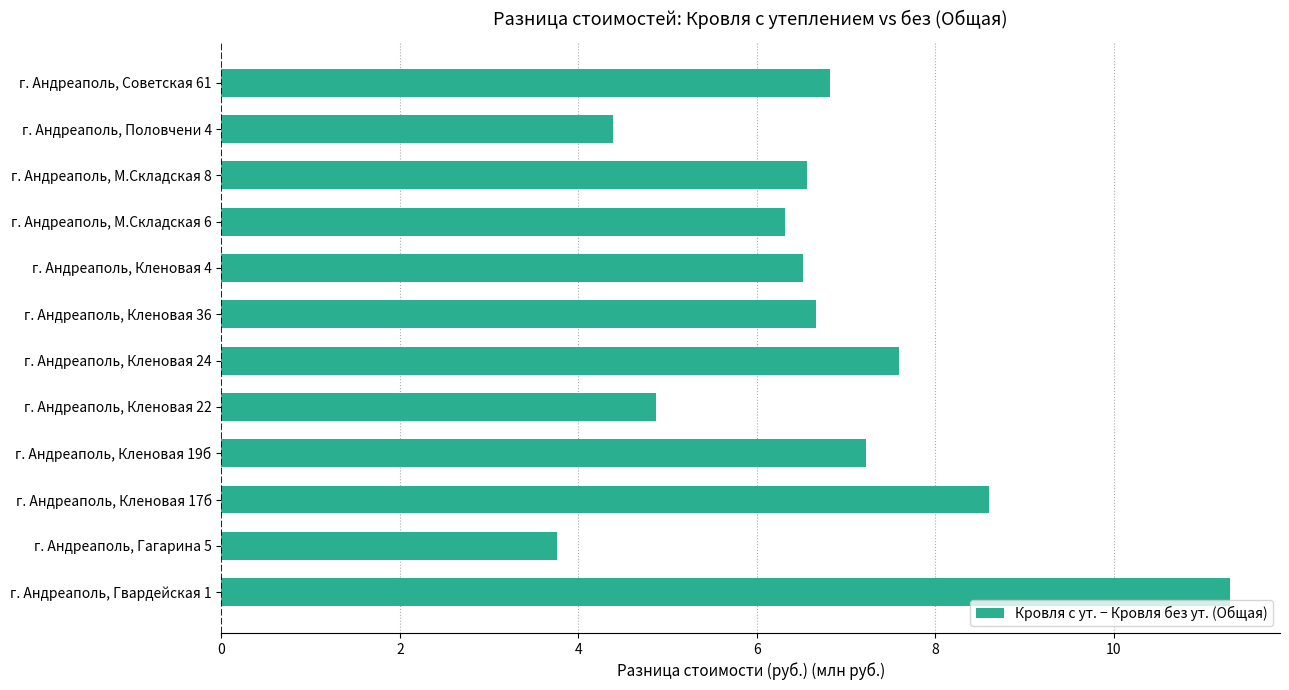

What is the smallest value displayed?

3.8